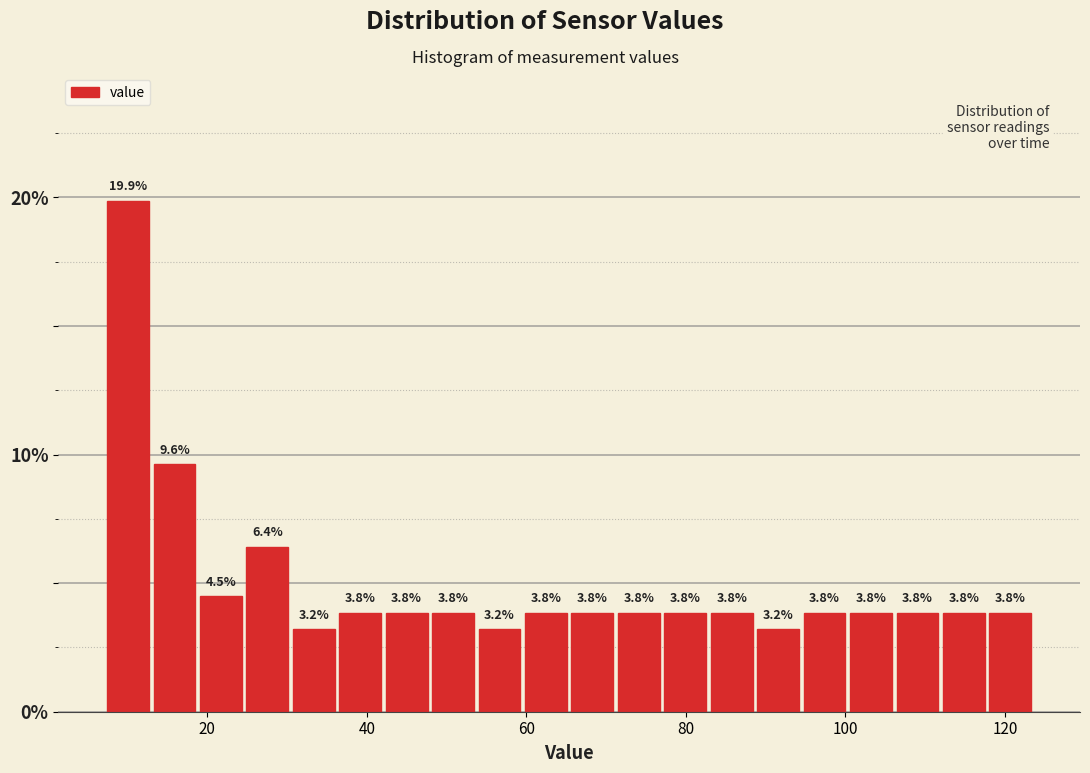

Read against the x-axis, roughly where is the centre of the tallest bar?

10